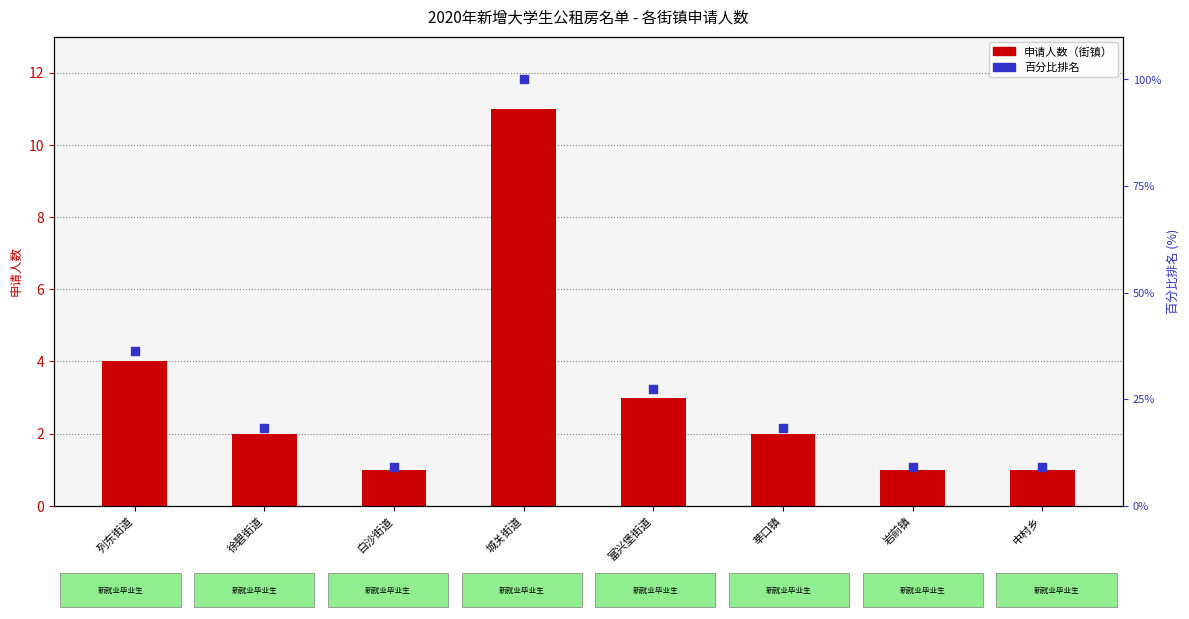

Which series reaches the minimum Y coordinate?

申请人数（街镇）